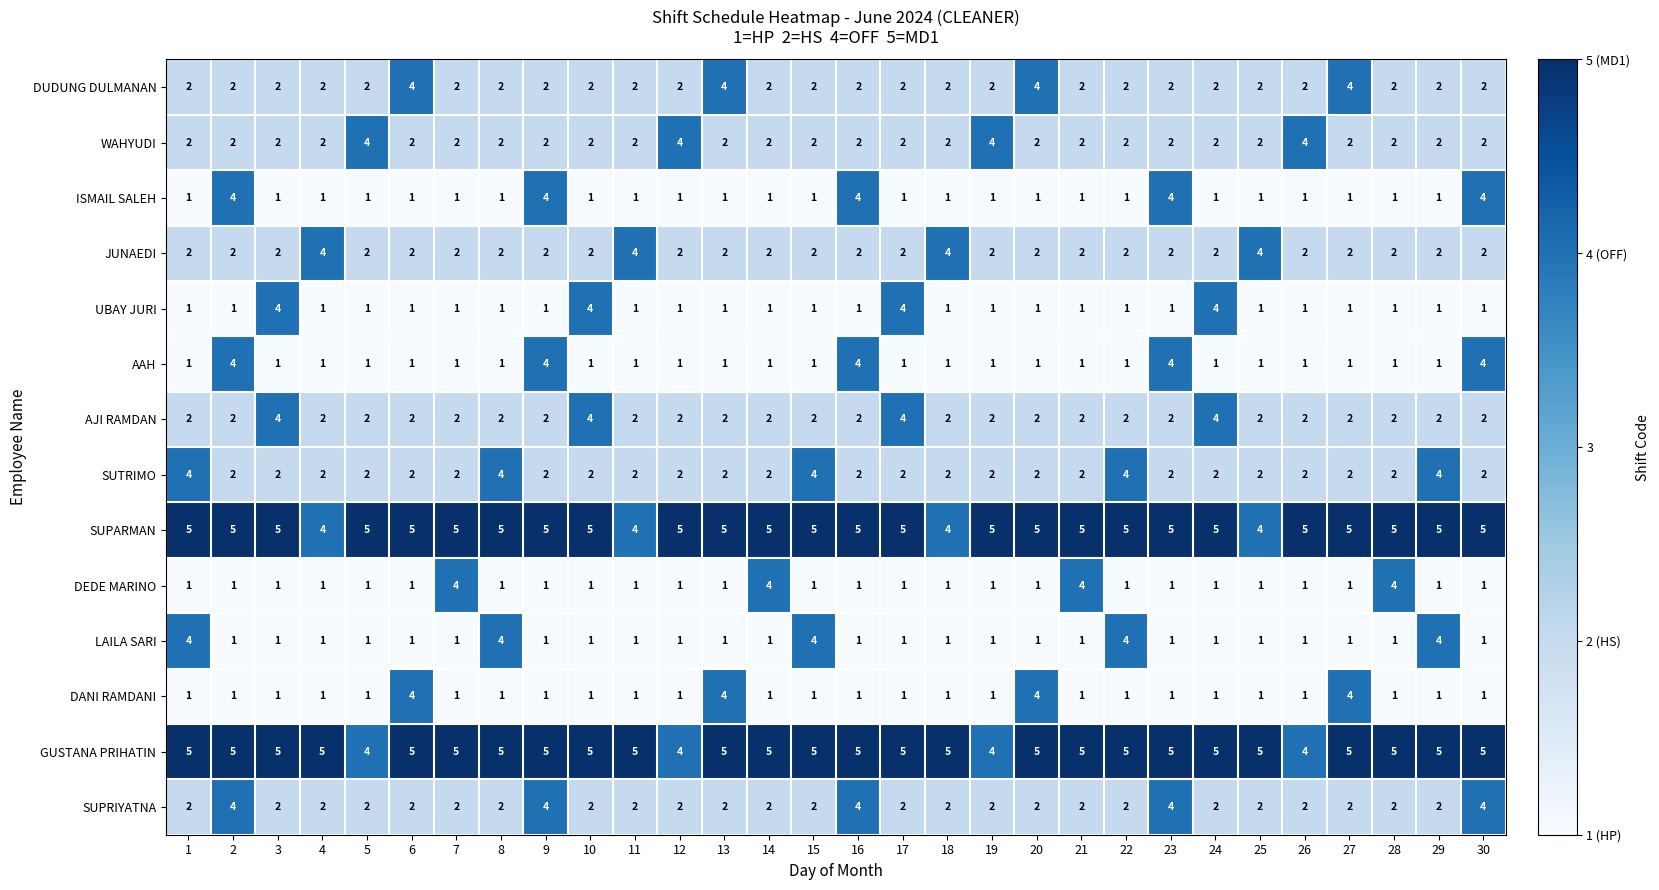

The JUNAEDI series shows 3 at 23. True or false?

False